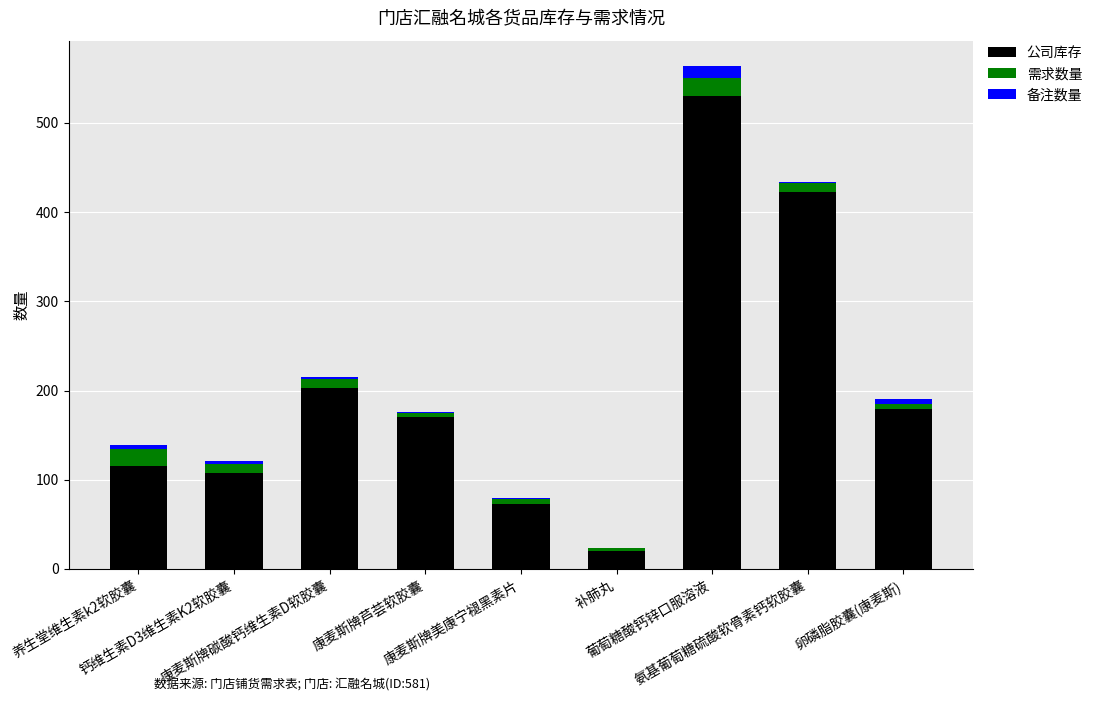

What is the highest value of the 公司库存 series?

530